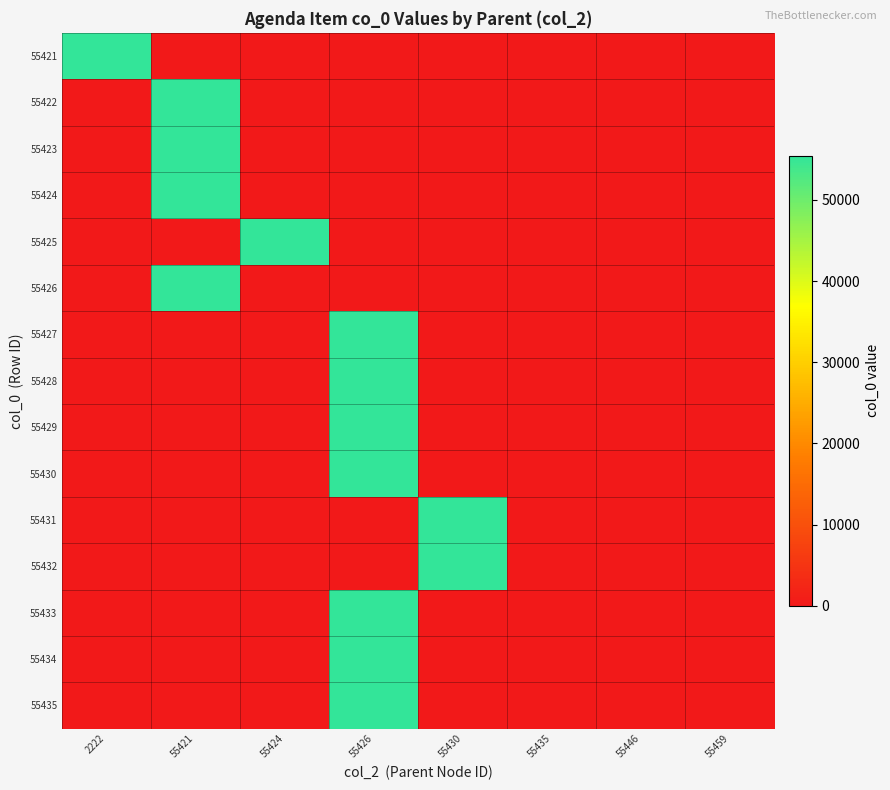

Which label corresponds to the smallest value in the chart?

55421